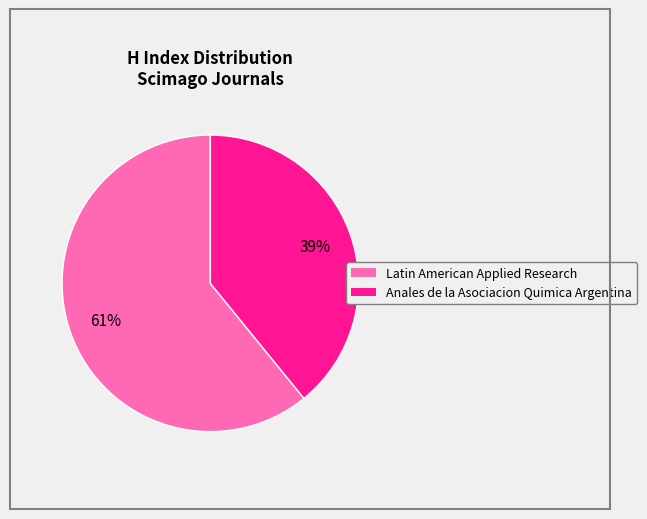

To the nearest percent, what is the combined percentage of Anales de la Asociacion Quimica Argentina and Latin American Applied Research?

100%